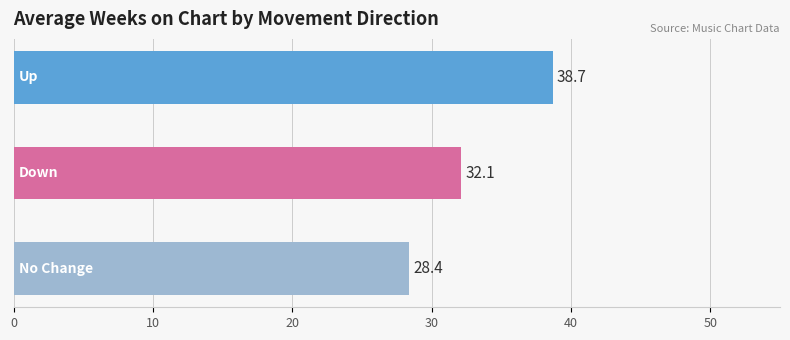

Reading bottom to top, transcribe all the data shown in this chart.

28.4	32.1	38.7